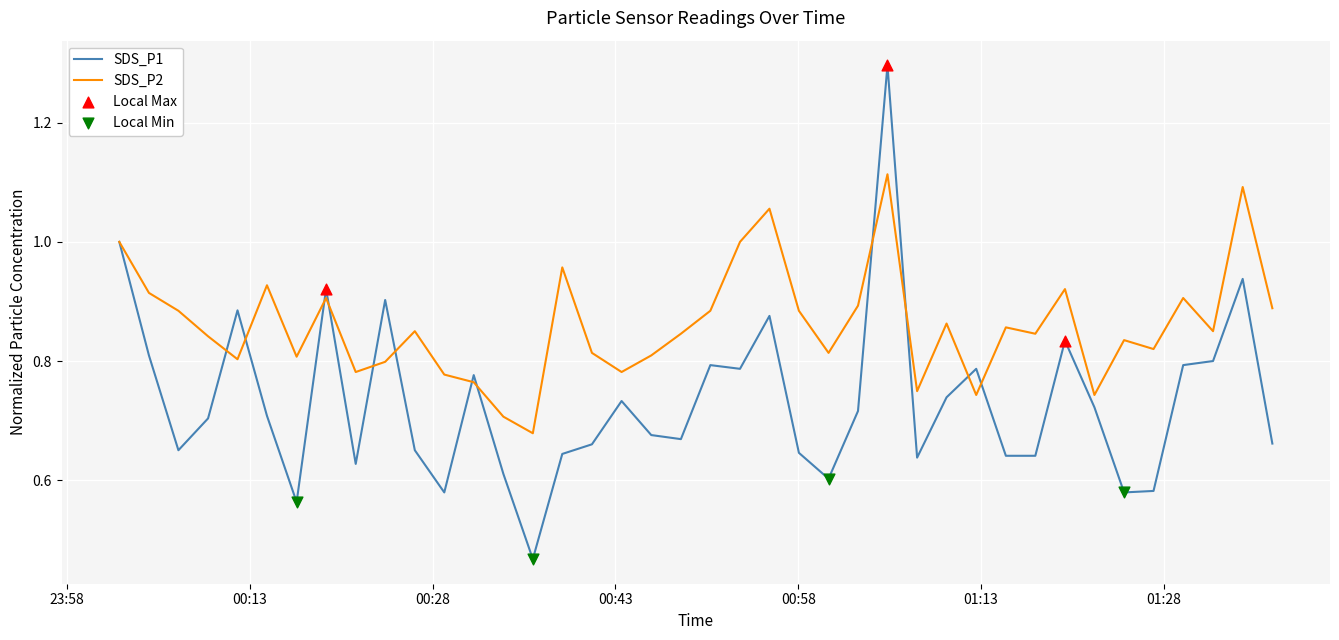

Which series has the largest total across all categories?

SDS_P2